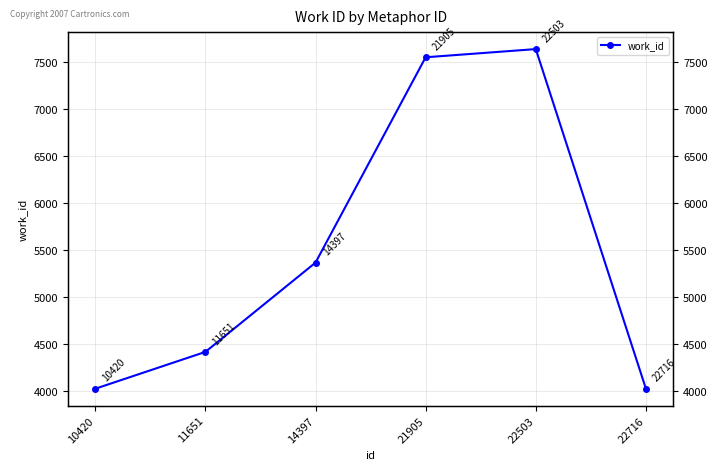

What is the greatest value displayed?

7638